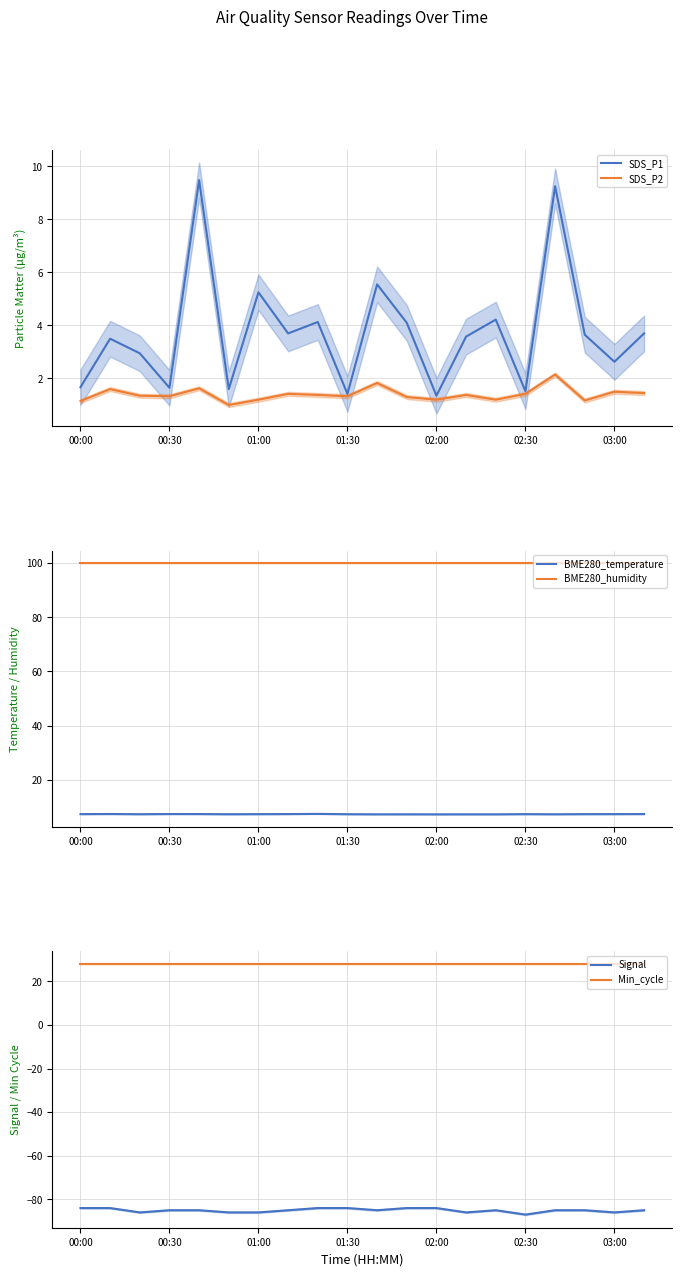

How many lines are shown in the chart?

6